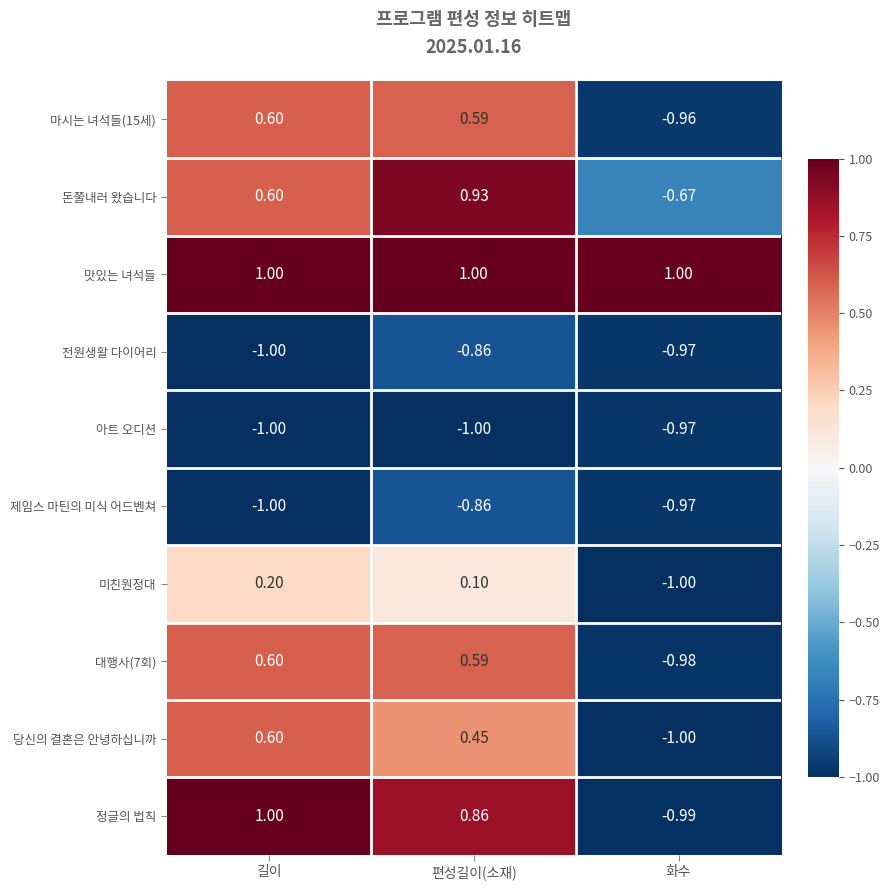

Which category has the lowest value in the 마시는 녀석들(15세) series?

화수